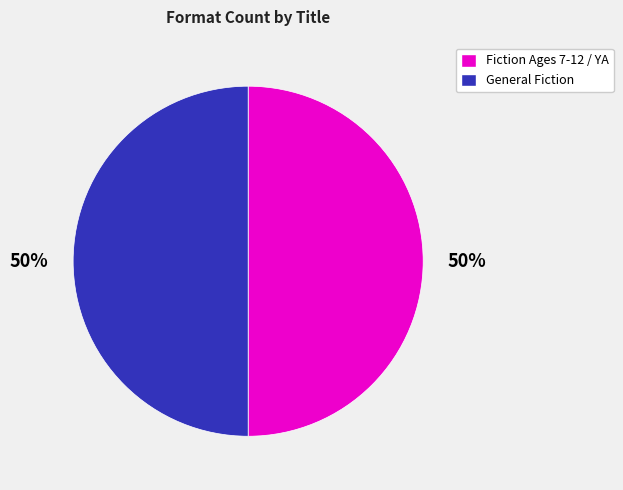

What percentage is the Fiction Ages 7-12 / YA slice, to the nearest percent?

50%